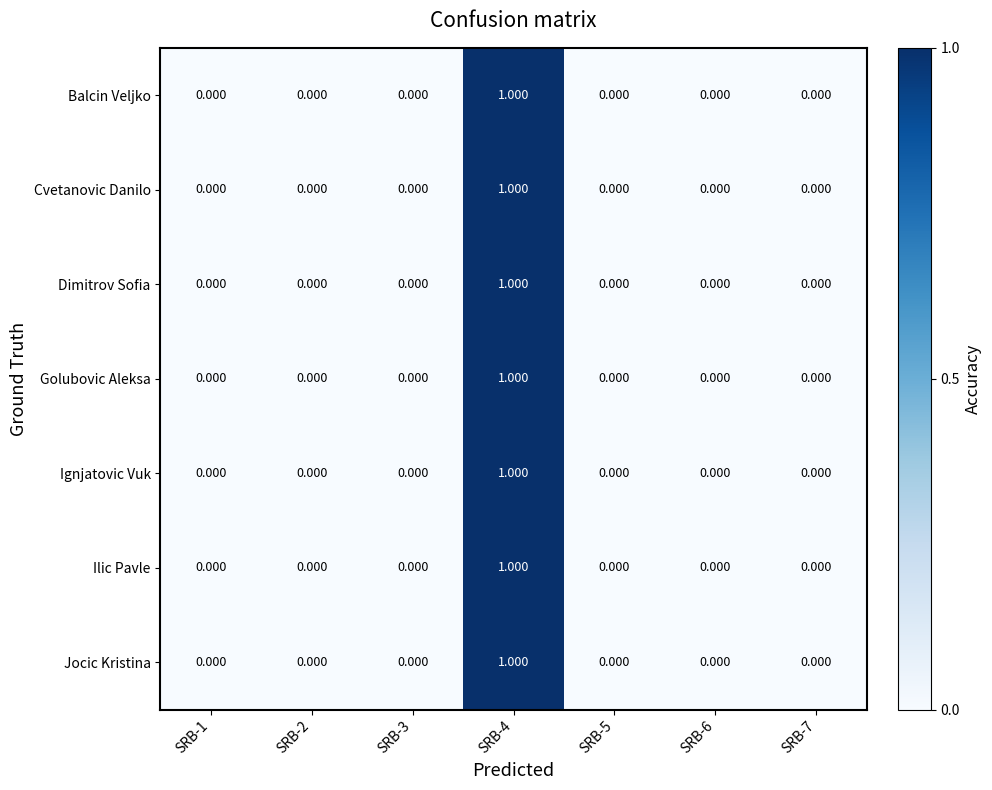

Is the value of Dimitrov Sofia at SRB-6 greater than the value of Golubovic Aleksa at SRB-4?

No